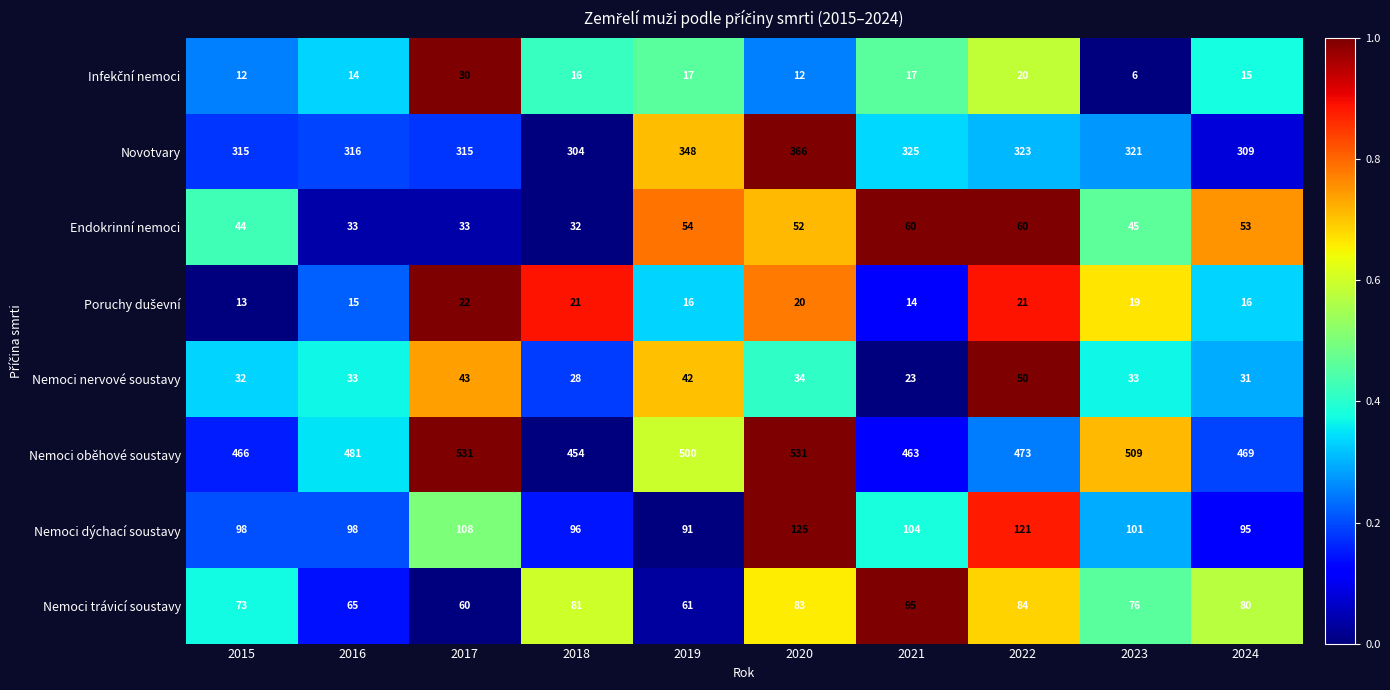

Which series has the widest spread of values?

Nemoci oběhové soustavy